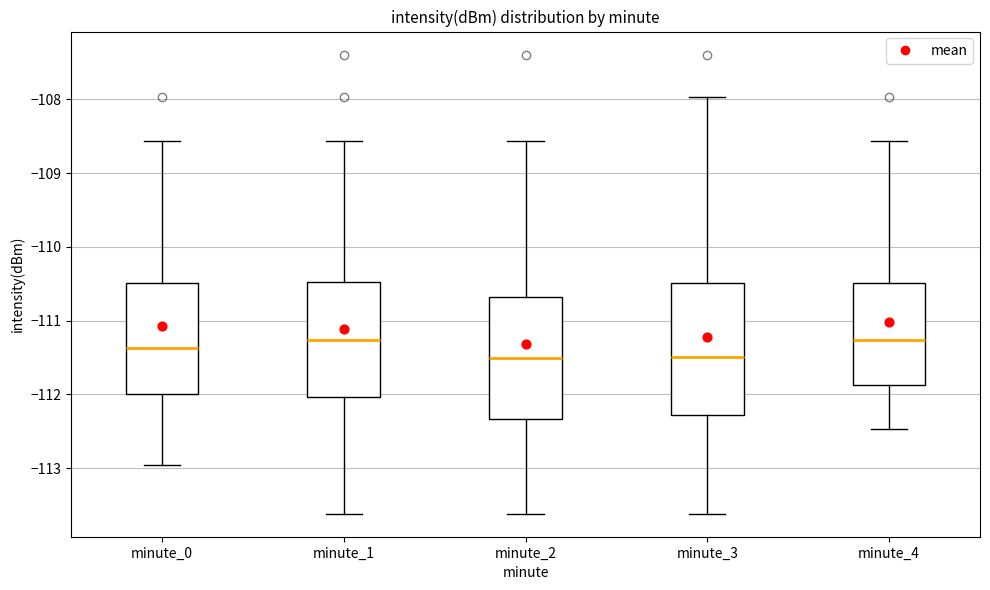

Comparing the boxes themselves (not the whiskers), which one is the tallest?

minute_3